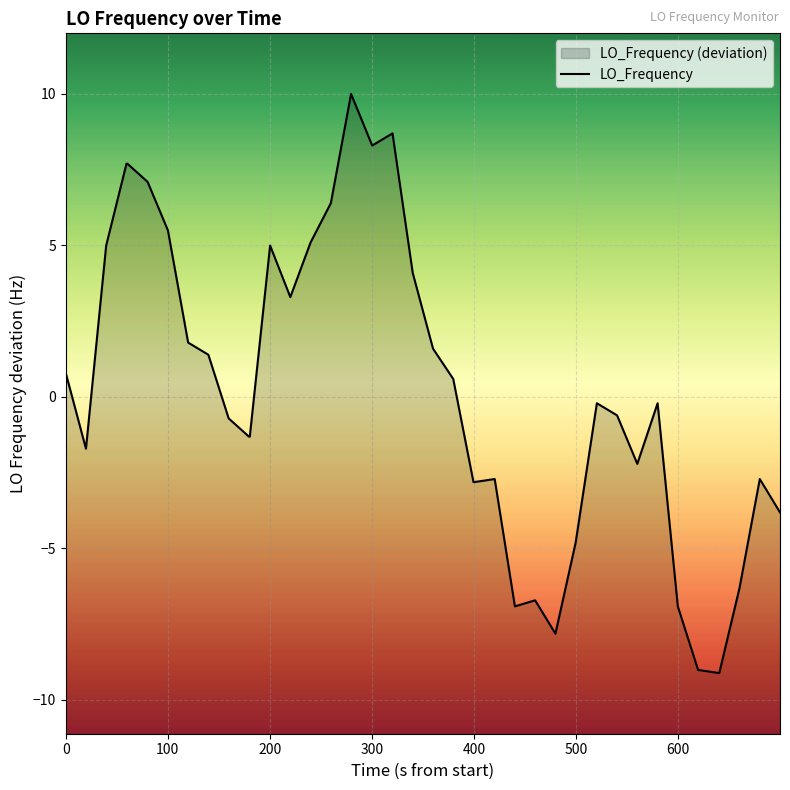

What is the maximum value shown in the chart?

10.0